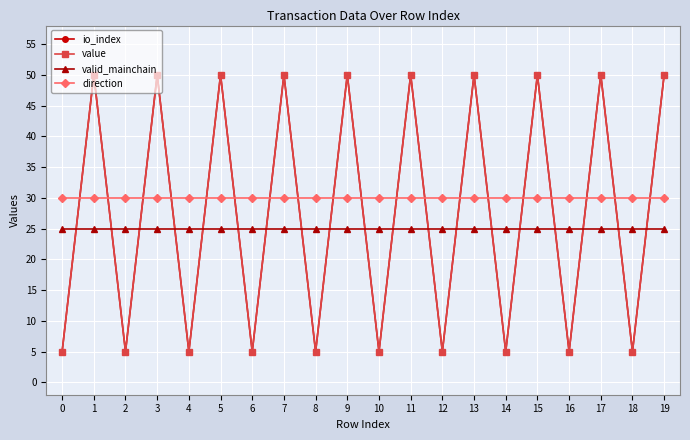

Which series has the largest range (max minus min)?

io_index